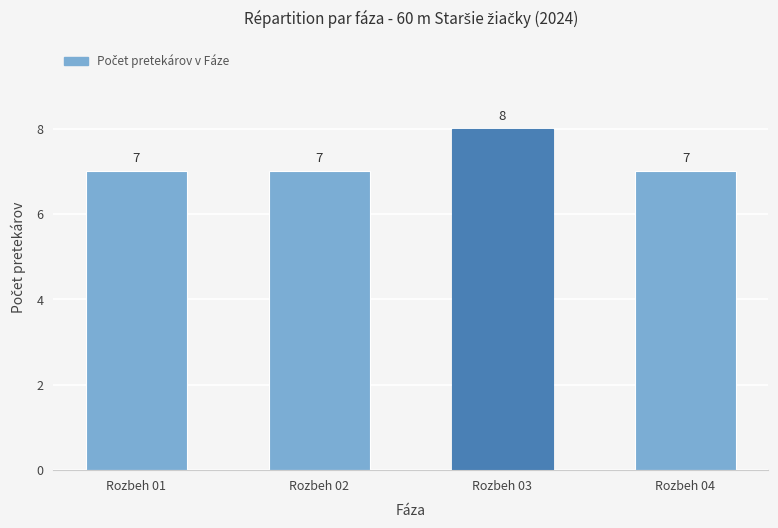

What is the value of the 2nd bar from the left?

7